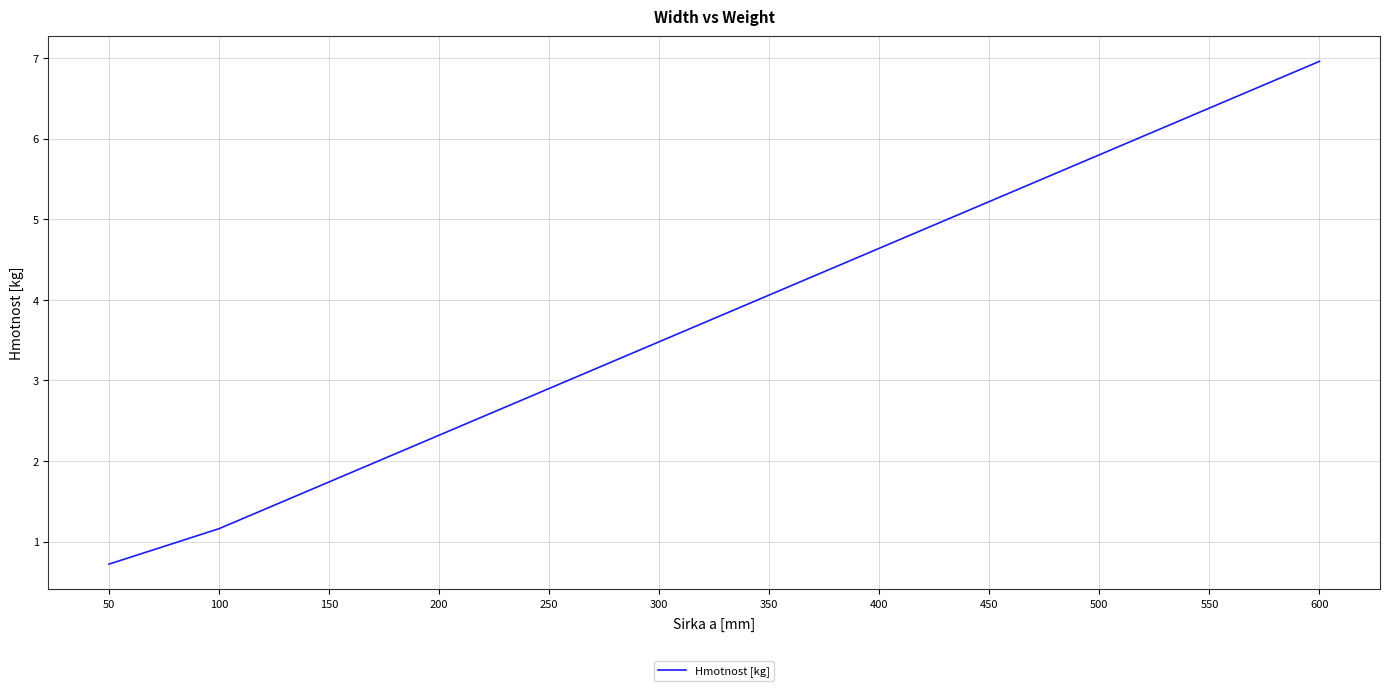

What is the ratio of the value at 200 to the value at 150?

1.3